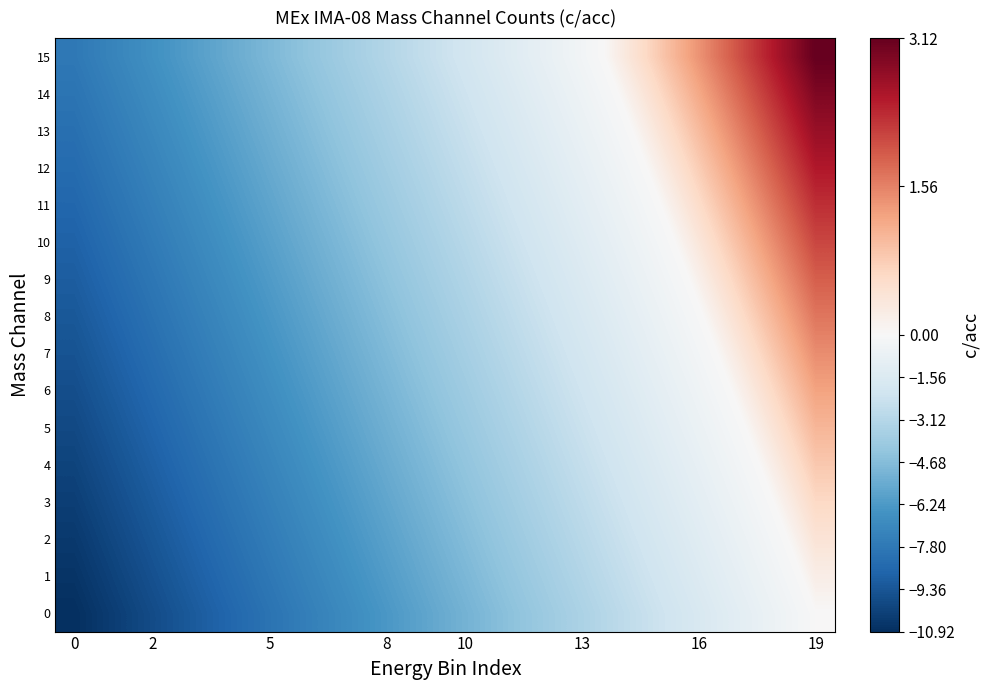

Reading left to right, list all the values displayed in this chart.

0: -10.9	-10.3	-9.8	-9.2	-8.6	-8.0	-7.5	-6.9	-6.3	-5.7	-5.2	-4.6	-4.0	-3.4	-2.9	-2.3	-1.7	-1.1	-0.6	0.0
1: -10.7	-10.1	-9.6	-9.0	-8.4	-7.8	-7.3	-6.7	-6.1	-5.5	-5.0	-4.4	-3.8	-3.2	-2.7	-2.1	-1.5	-0.9	-0.4	0.2
2: -10.5	-9.9	-9.4	-8.8	-8.2	-7.6	-7.1	-6.5	-5.9	-5.3	-4.8	-4.2	-3.6	-3.0	-2.5	-1.9	-1.3	-0.7	-0.2	0.4
3: -10.3	-9.7	-9.1	-8.6	-8.0	-7.4	-6.8	-6.3	-5.7	-5.1	-4.5	-4.0	-3.4	-2.8	-2.2	-1.7	-1.1	-0.5	0.0	0.6
4: -10.1	-9.5	-8.9	-8.4	-7.8	-7.2	-6.6	-6.1	-5.5	-4.9	-4.3	-3.8	-3.2	-2.6	-2.0	-1.5	-0.9	-0.3	0.3	0.8
5: -9.9	-9.3	-8.7	-8.2	-7.6	-7.0	-6.4	-5.9	-5.3	-4.7	-4.1	-3.6	-3.0	-2.4	-1.8	-1.3	-0.7	-0.1	0.5	1.0
6: -9.7	-9.1	-8.5	-7.9	-7.4	-6.8	-6.2	-5.6	-5.1	-4.5	-3.9	-3.3	-2.8	-2.2	-1.6	-1.1	-0.5	0.1	0.7	1.2
7: -9.5	-8.9	-8.3	-7.7	-7.2	-6.6	-6.0	-5.4	-4.9	-4.3	-3.7	-3.1	-2.6	-2.0	-1.4	-0.8	-0.3	0.3	0.9	1.5
8: -9.3	-8.7	-8.1	-7.5	-7.0	-6.4	-5.8	-5.2	-4.7	-4.1	-3.5	-2.9	-2.4	-1.8	-1.2	-0.6	-0.1	0.5	1.1	1.7
9: -9.0	-8.5	-7.9	-7.3	-6.7	-6.2	-5.6	-5.0	-4.5	-3.9	-3.3	-2.7	-2.2	-1.6	-1.0	-0.4	0.1	0.7	1.3	1.9
10: -8.8	-8.3	-7.7	-7.1	-6.5	-6.0	-5.4	-4.8	-4.2	-3.7	-3.1	-2.5	-1.9	-1.4	-0.8	-0.2	0.4	0.9	1.5	2.1
11: -8.6	-8.1	-7.5	-6.9	-6.3	-5.8	-5.2	-4.6	-4.0	-3.5	-2.9	-2.3	-1.7	-1.2	-0.6	-0.0	0.6	1.1	1.7	2.3
12: -8.4	-7.8	-7.3	-6.7	-6.1	-5.6	-5.0	-4.4	-3.8	-3.3	-2.7	-2.1	-1.5	-1.0	-0.4	0.2	0.8	1.3	1.9	2.5
13: -8.2	-7.6	-7.1	-6.5	-5.9	-5.3	-4.8	-4.2	-3.6	-3.0	-2.5	-1.9	-1.3	-0.7	-0.2	0.4	1.0	1.6	2.1	2.7
14: -8.0	-7.4	-6.9	-6.3	-5.7	-5.1	-4.6	-4.0	-3.4	-2.8	-2.3	-1.7	-1.1	-0.5	0.0	0.6	1.2	1.8	2.3	2.9
15: -7.8	-7.2	-6.7	-6.1	-5.5	-4.9	-4.4	-3.8	-3.2	-2.6	-2.1	-1.5	-0.9	-0.3	0.2	0.8	1.4	2.0	2.5	3.1